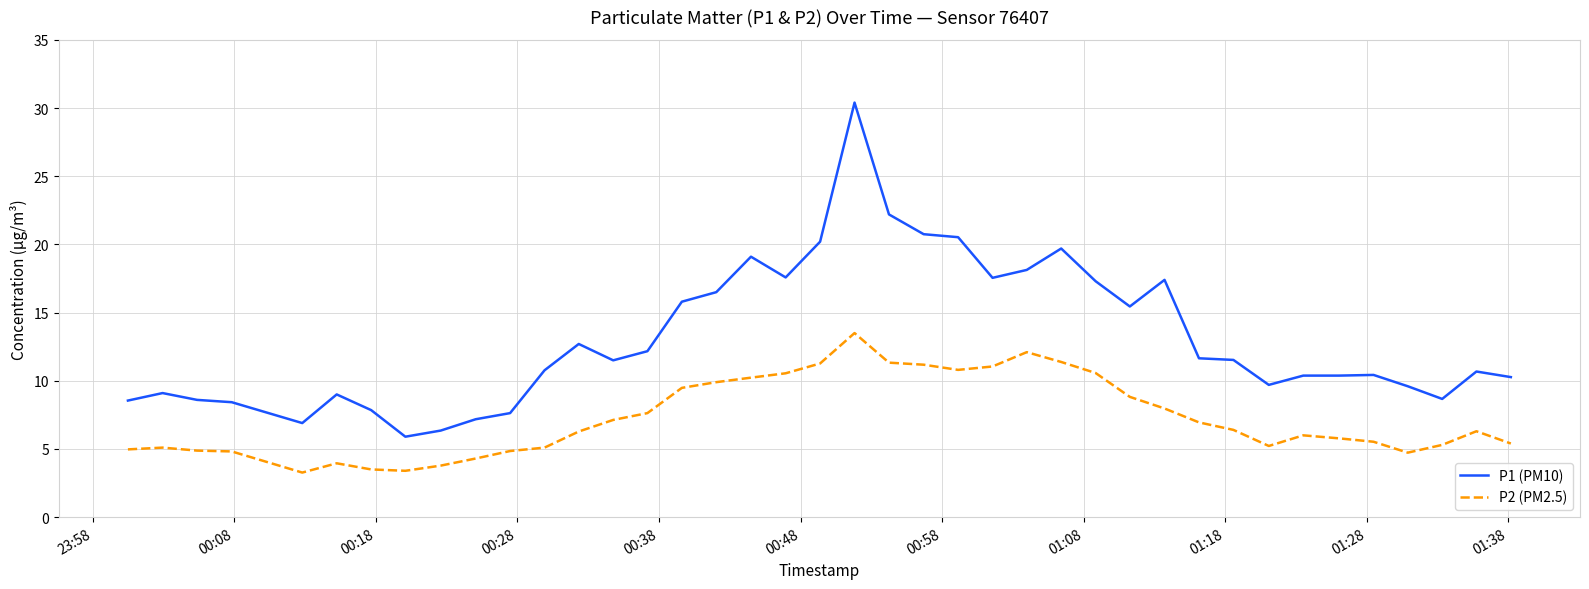

What is the maximum value shown in the chart?

30.4